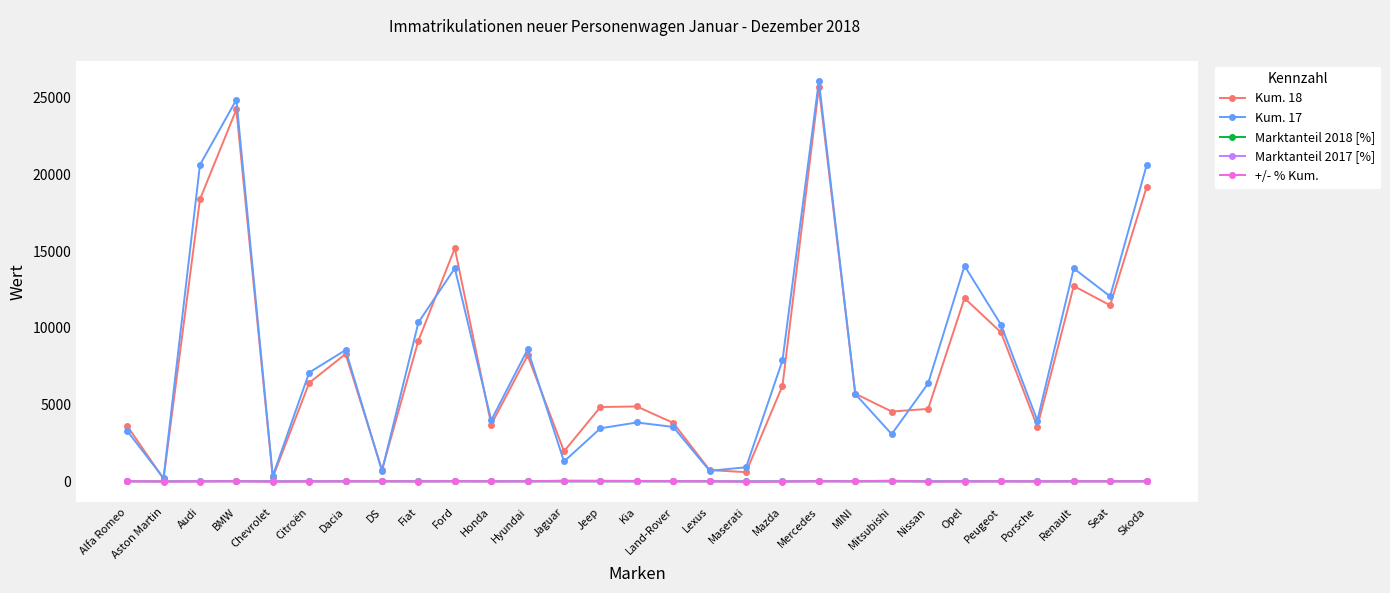

What position from the right is Jaguar?

17